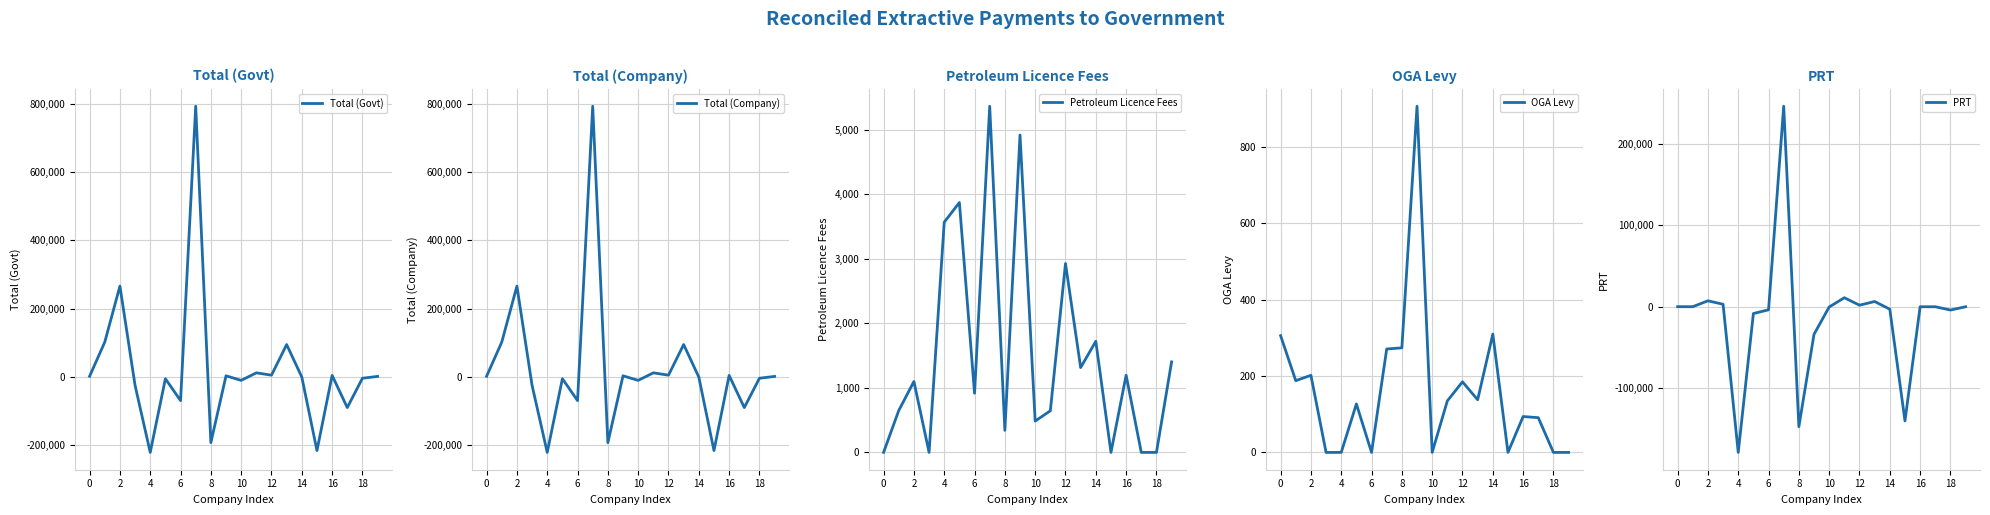

What is the lowest value of the Total (Govt) series?

-221163